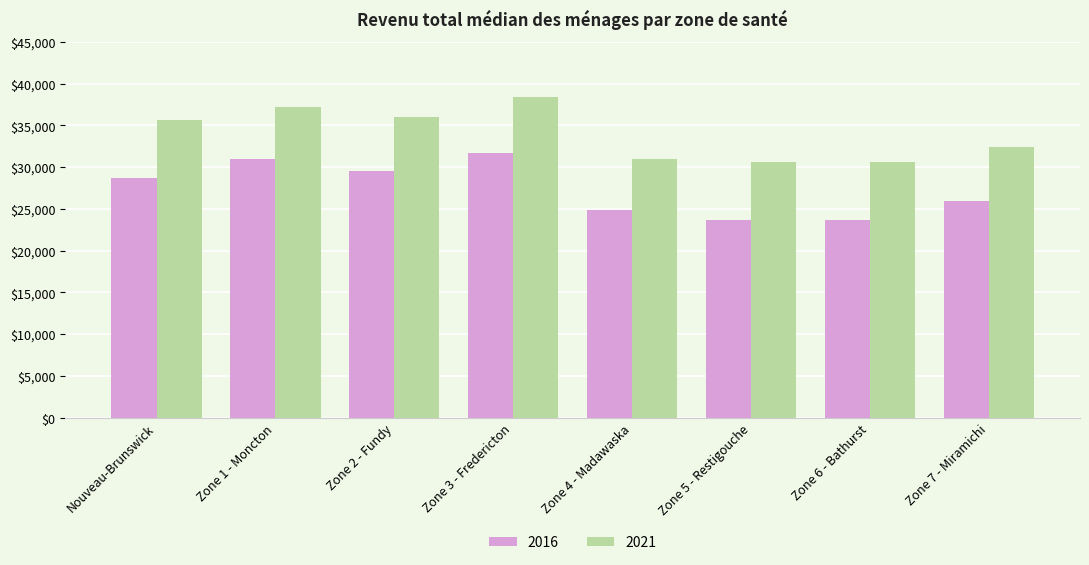

What is the minimum value for 2016?

23619